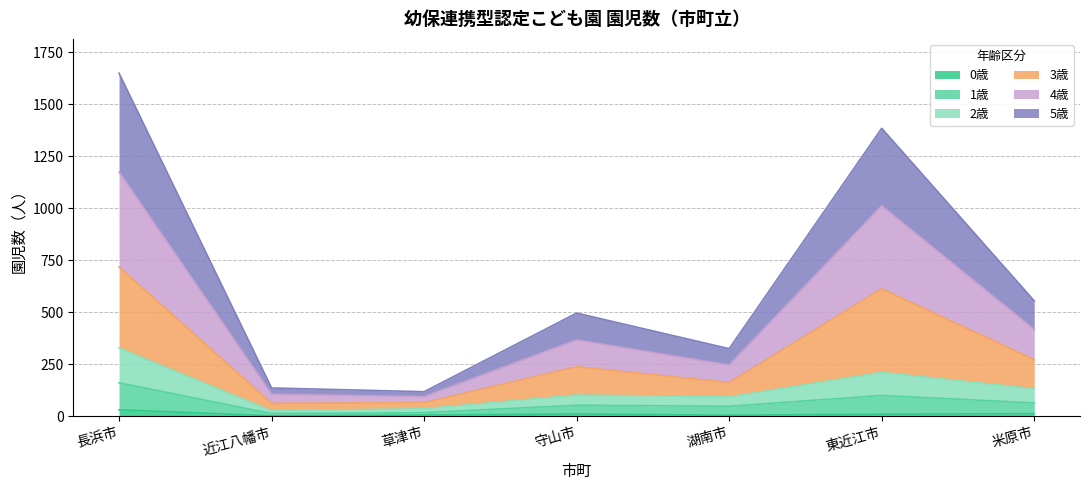

What is the lowest value of the 0歳 series?

2